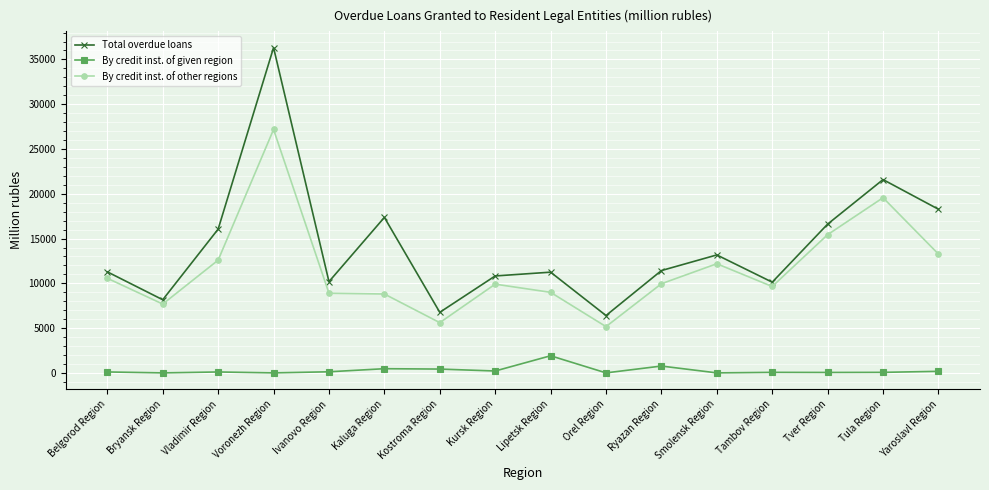

True or false: Total overdue loans has a value of 4149 at Ivanovo Region.

False